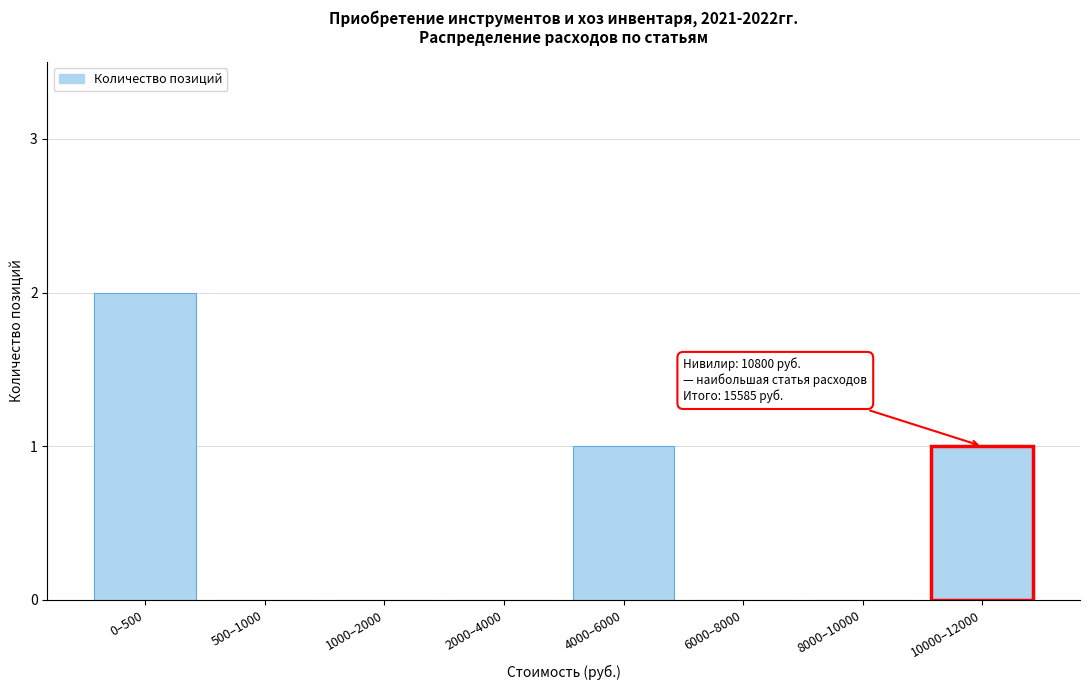

Reading right to left, list all the values displayed in this chart.

10000–12000=1	8000–10000=0	6000–8000=0	4000–6000=1	2000–4000=0	1000–2000=0	500–1000=0	0–500=2